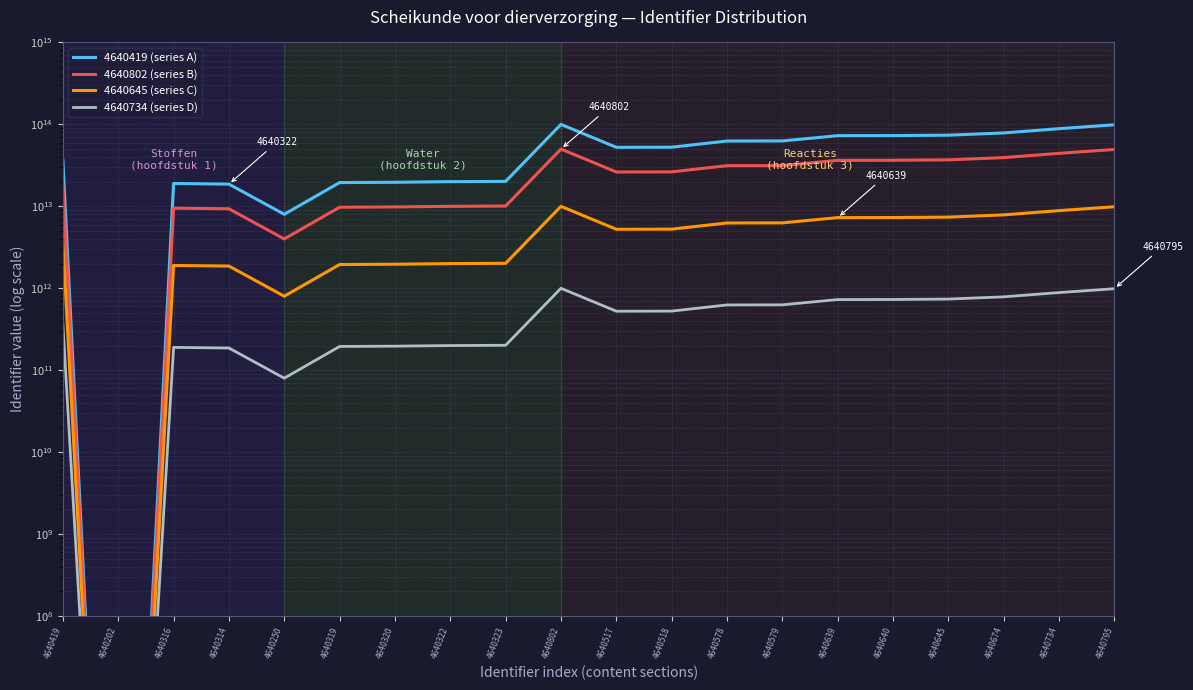

What is the total value across all series at 4640640?

117530000000004.0